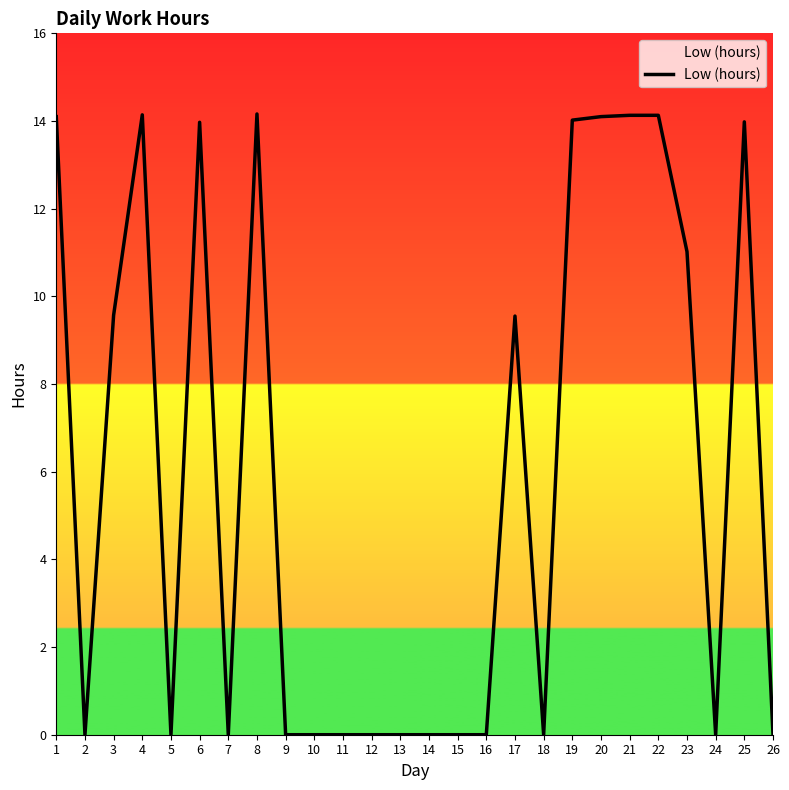

How many lines are shown in the chart?

1